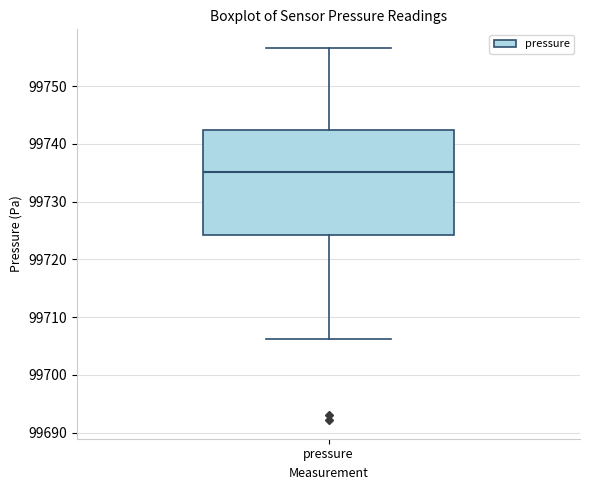

Transcribe this box plot: give where the median line is, the range the box spans, and where the two whiskers end, as read against the y-axis. The values are not printed on the chart, so give them approximately, as read against the axis.

median 99735, box 99724 to 99742, whiskers 99706 to 99757